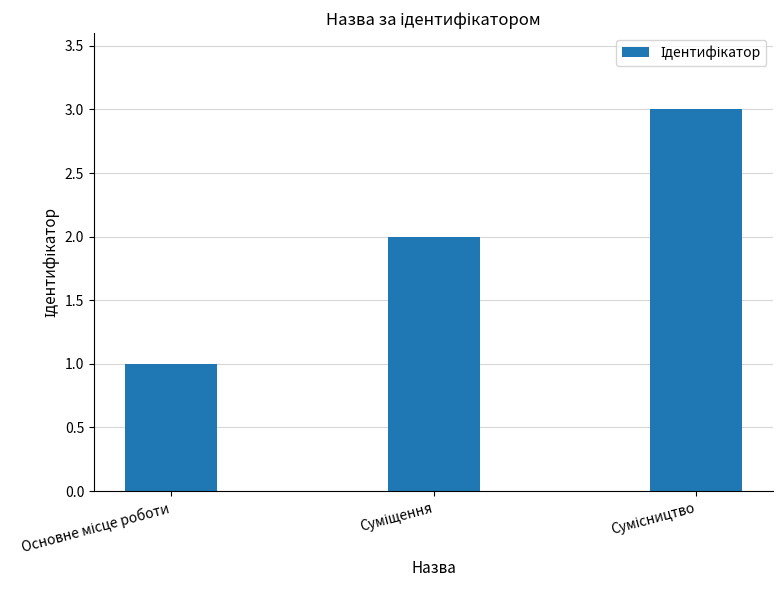

What is the maximum value shown in the chart?

3